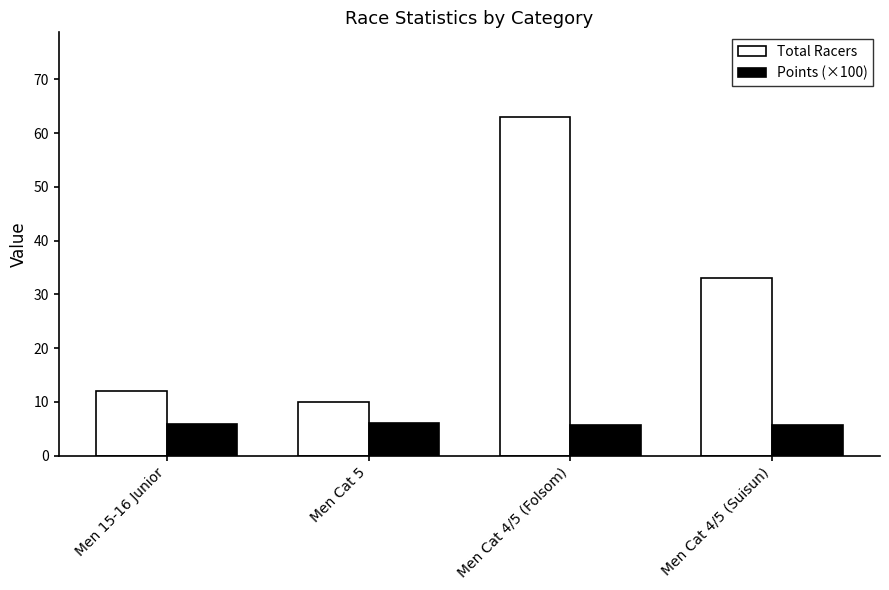

Are the bars grouped side by side (vs. stacked)?

Yes